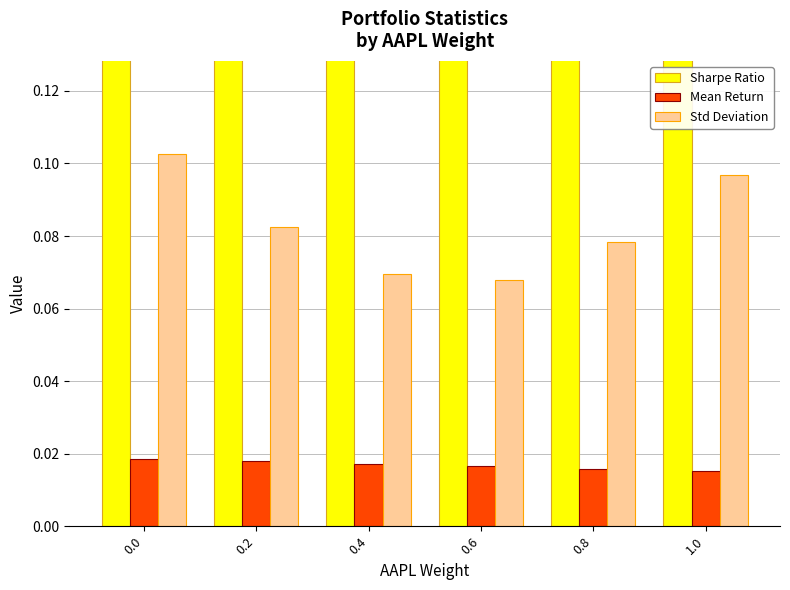

List the series in order of their peak value, highest first.

Sharpe Ratio, Std Deviation, Mean Return